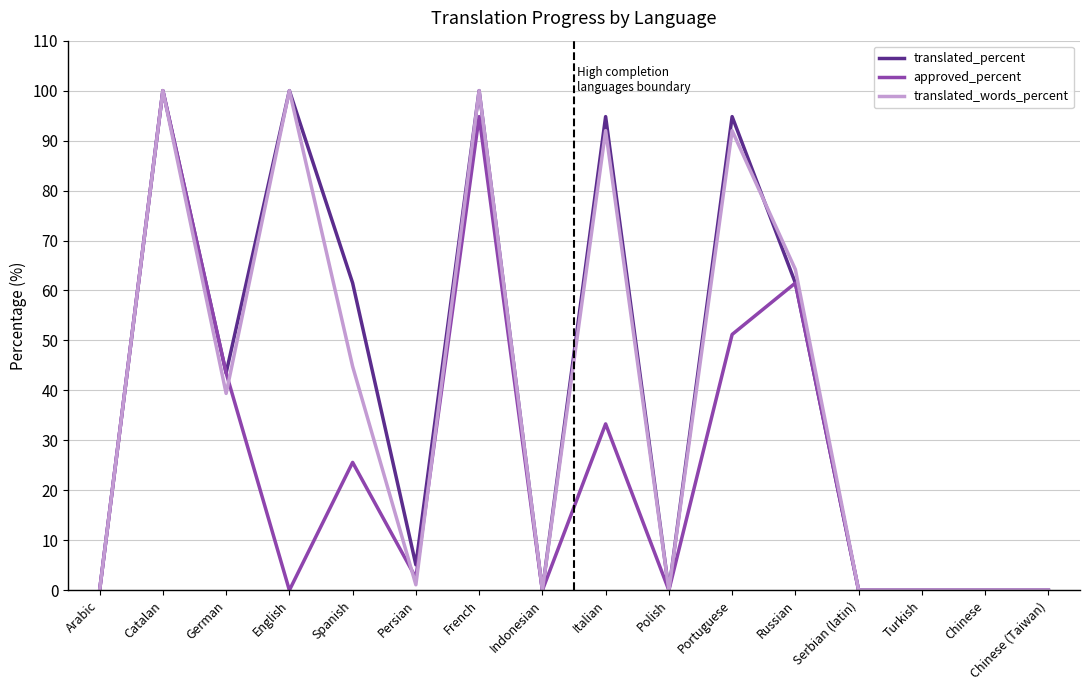

Which series changed the most between Portuguese and Russian?

translated_percent